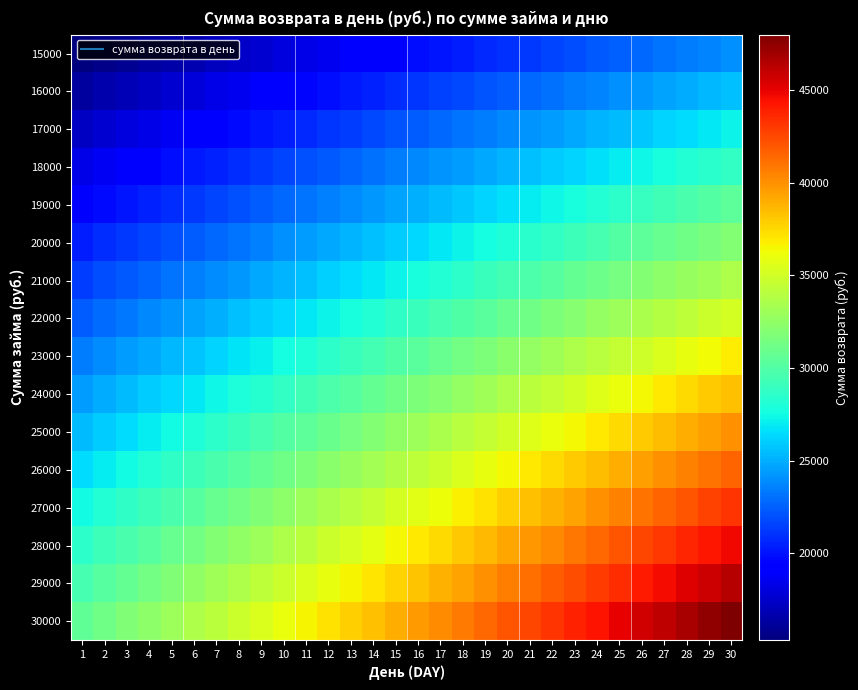

At how many categories does at least one series exceed 45616?

4